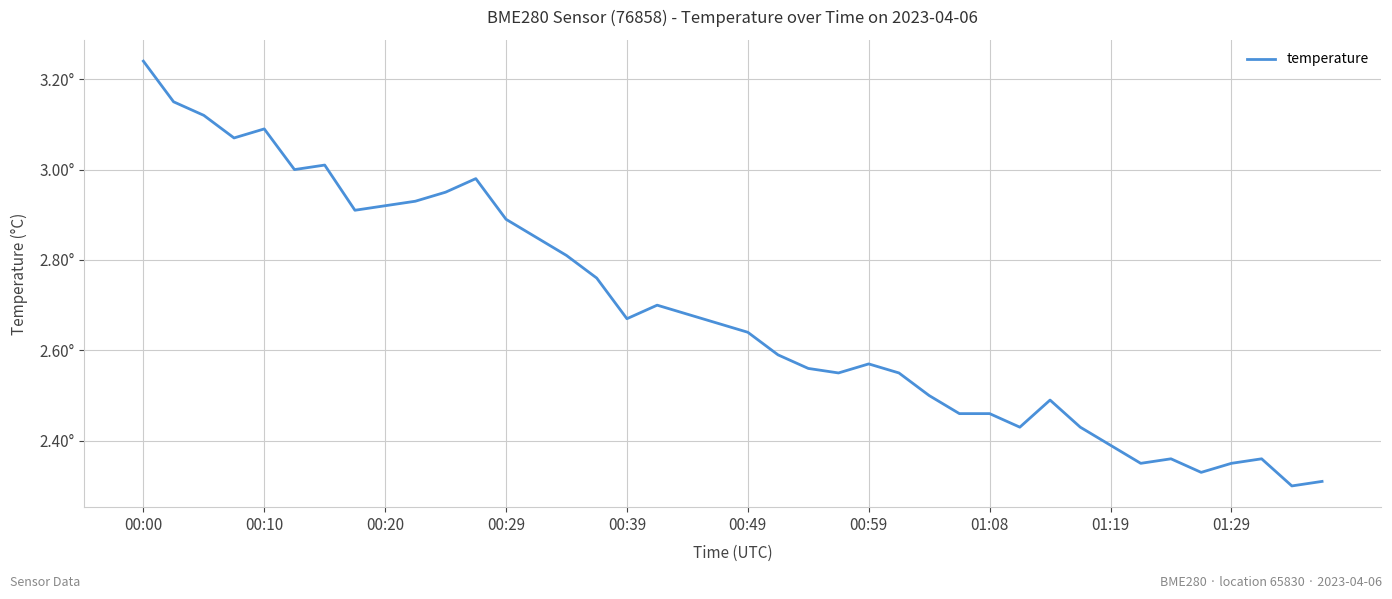

Does the chart display data point markers on the line(s)?

No